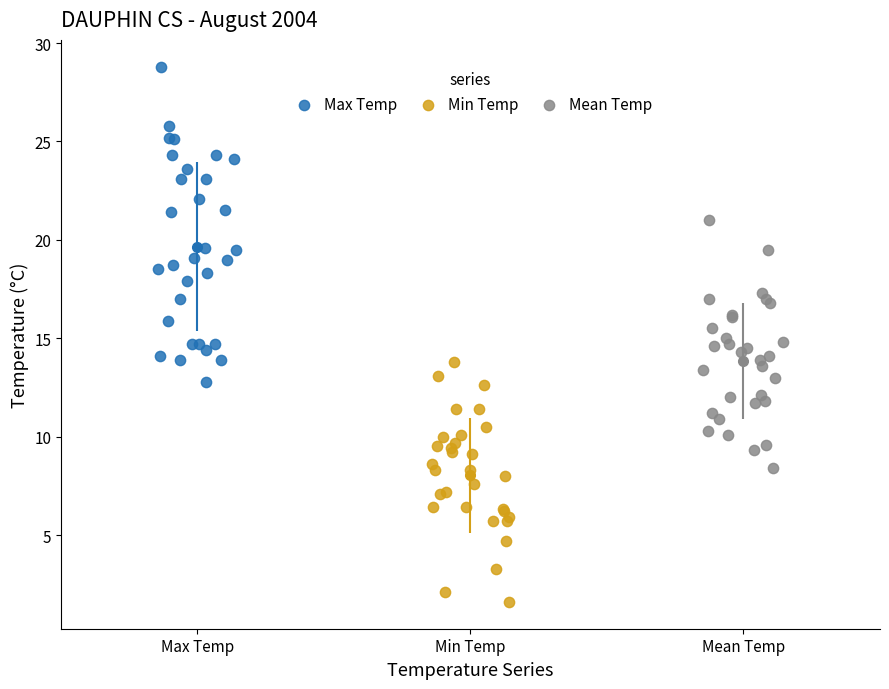

Which series has the largest Y range (max minus min)?

Max Temp